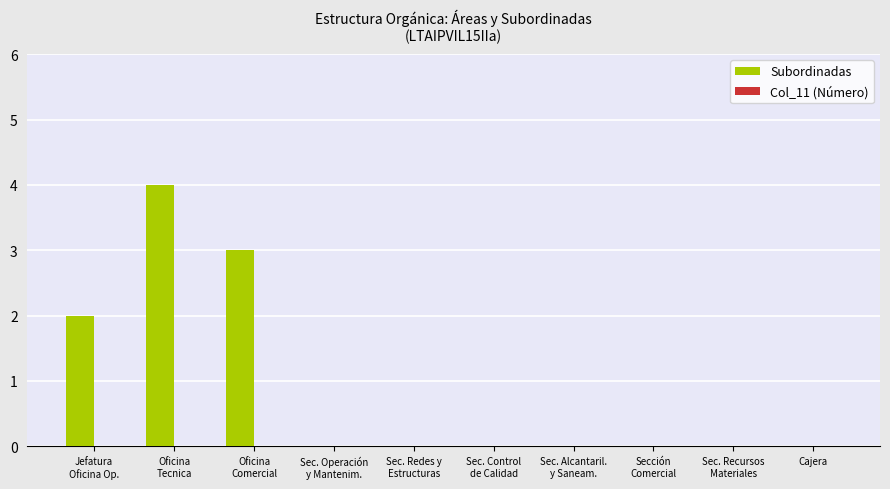

The value at Cajera is 1. True or false?

False